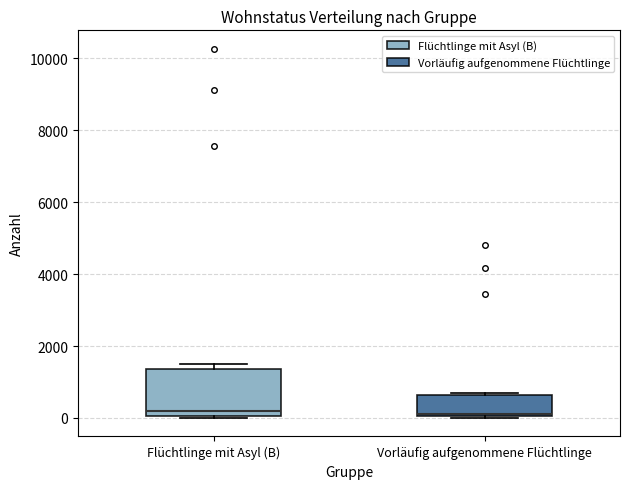

Reading left to right, transcribe this box plot: for each box, give where its median line is, the range the box spans, and where its two whiskers end, as read against the y-axis. The values are not printed on the chart, so give them approximately, as read against the axis.

Flüchtlinge mit Asyl (B): median 200, box 0 to 1400, whiskers 0 to 1600
Vorläufig aufgenommene Flüchtlinge: median 200, box 0 to 600, whiskers 0 to 600